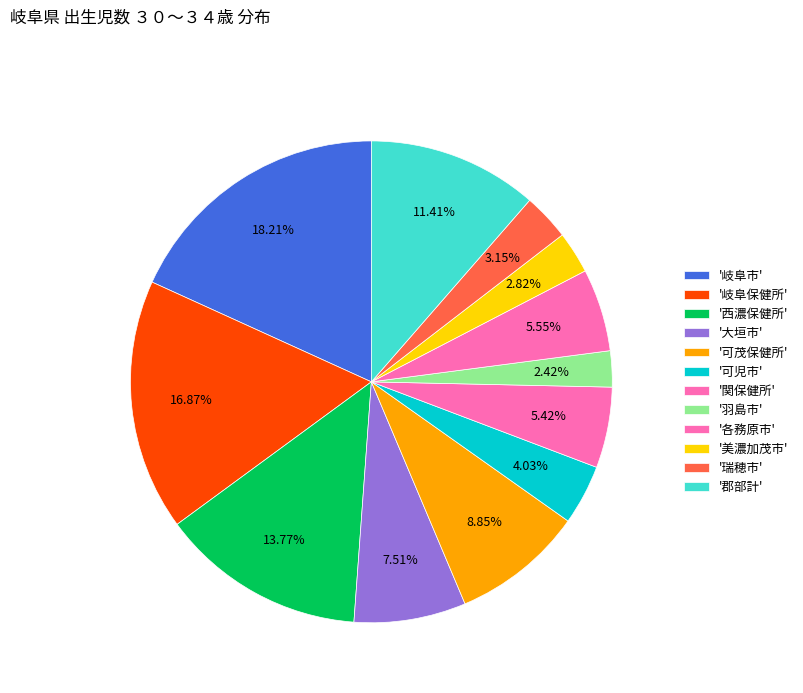

How many segments does this pie chart have?

12